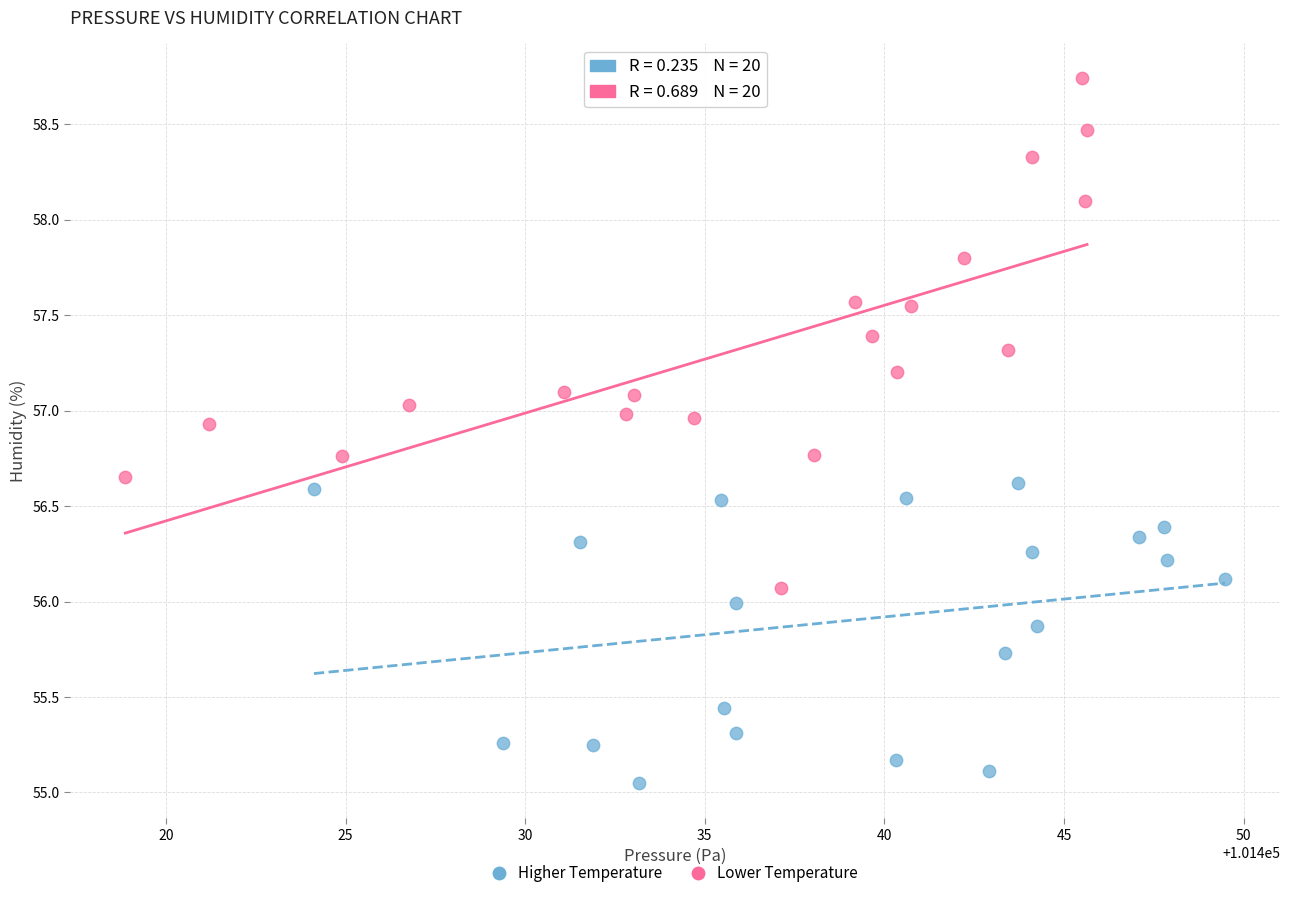

Which series has the largest Y range (max minus min)?

Lower Temperature